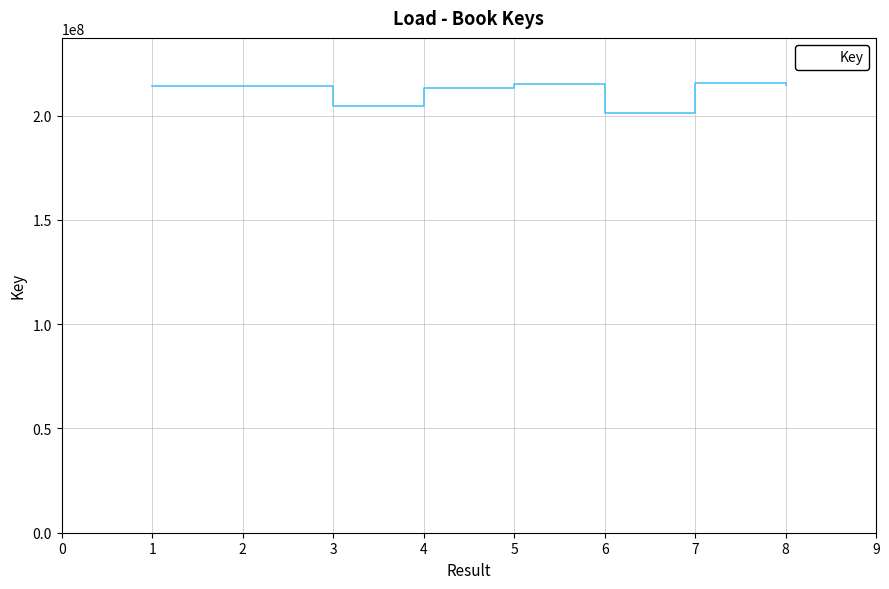

What is the change in value from 4 to 7?

+2237632